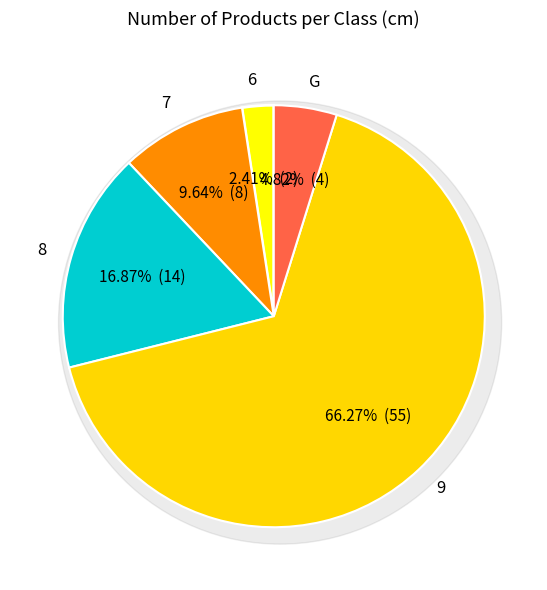

To the nearest percent, what portion does 7 represent?

10%